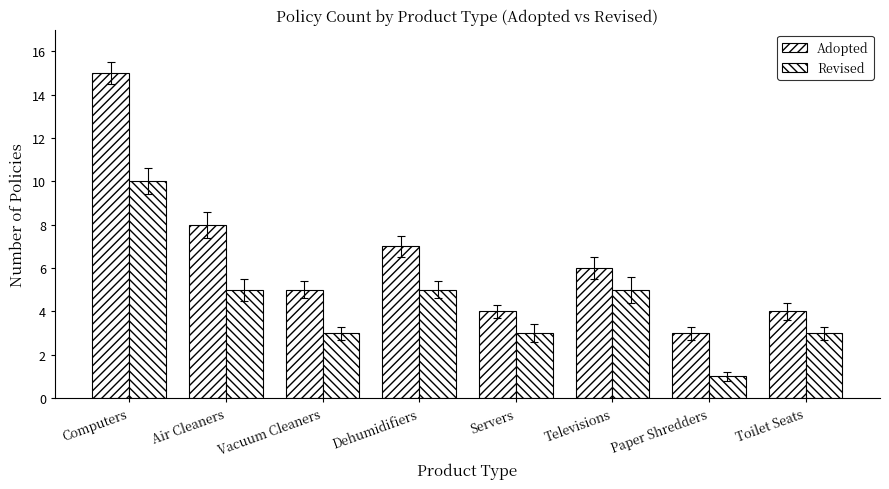

How many distinct data groups are displayed?

2